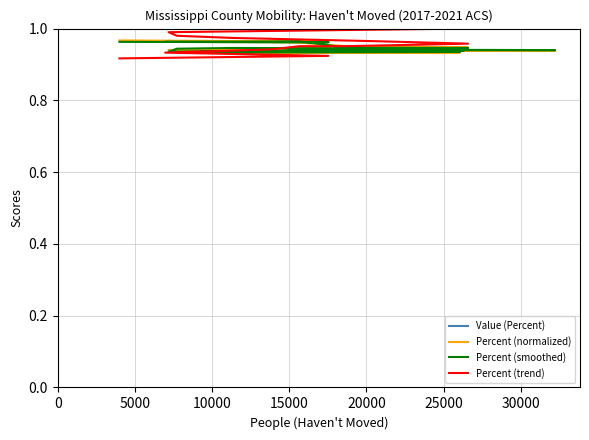

What is the maximum value for Percent (normalized)?

1.0